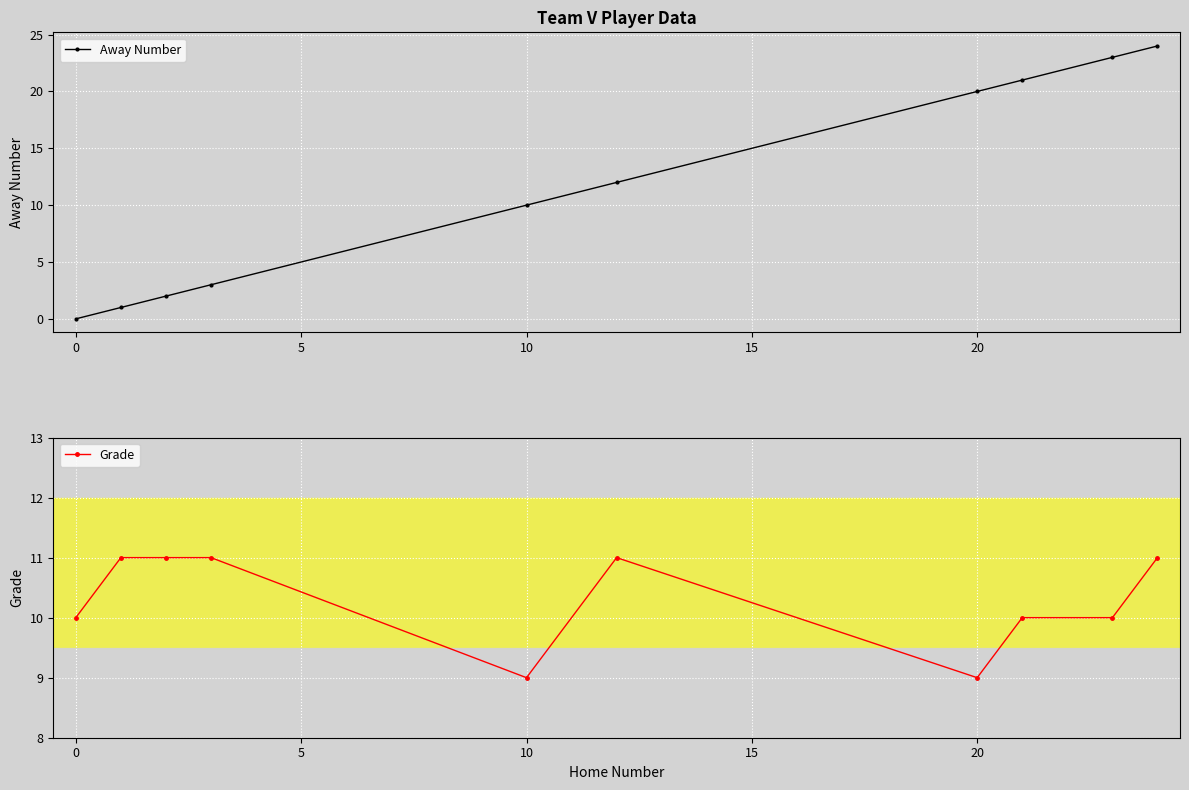

What is the maximum value for Away Number?

24